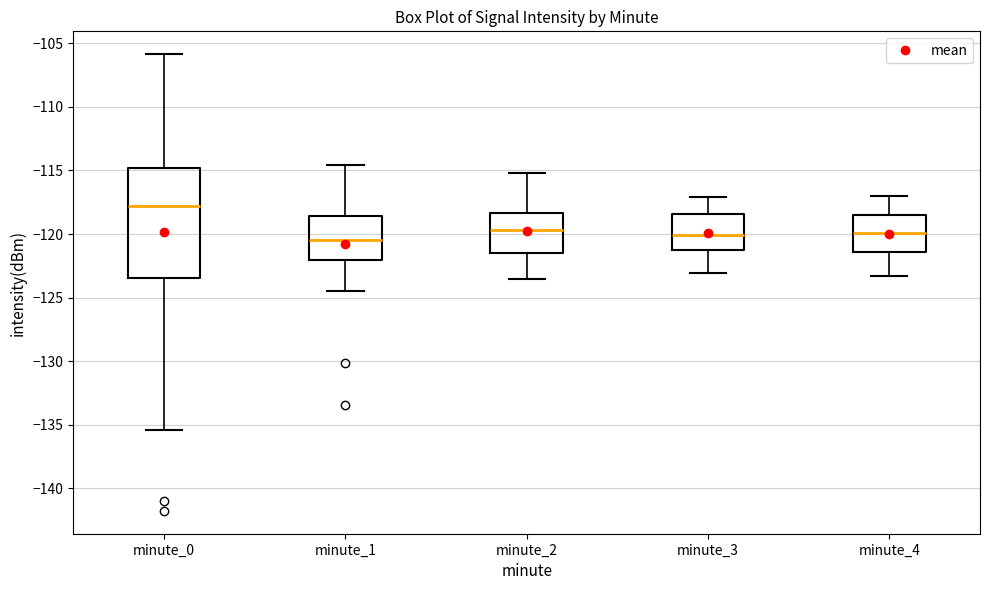

Reading left to right, transcribe this box plot: for each box, give where its median line is, the range the box spans, and where its two whiskers end, as read against the y-axis. The values are not printed on the chart, so give them approximately, as read against the axis.

minute_0: median -118.0, box -123.5 to -115.0, whiskers -135.5 to -106.0
minute_1: median -120.5, box -122.0 to -118.5, whiskers -124.5 to -114.5
minute_2: median -119.5, box -121.5 to -118.5, whiskers -123.5 to -115.0
minute_3: median -120.0, box -121.0 to -118.5, whiskers -123.0 to -117.0
minute_4: median -120.0, box -121.5 to -118.5, whiskers -123.5 to -117.0